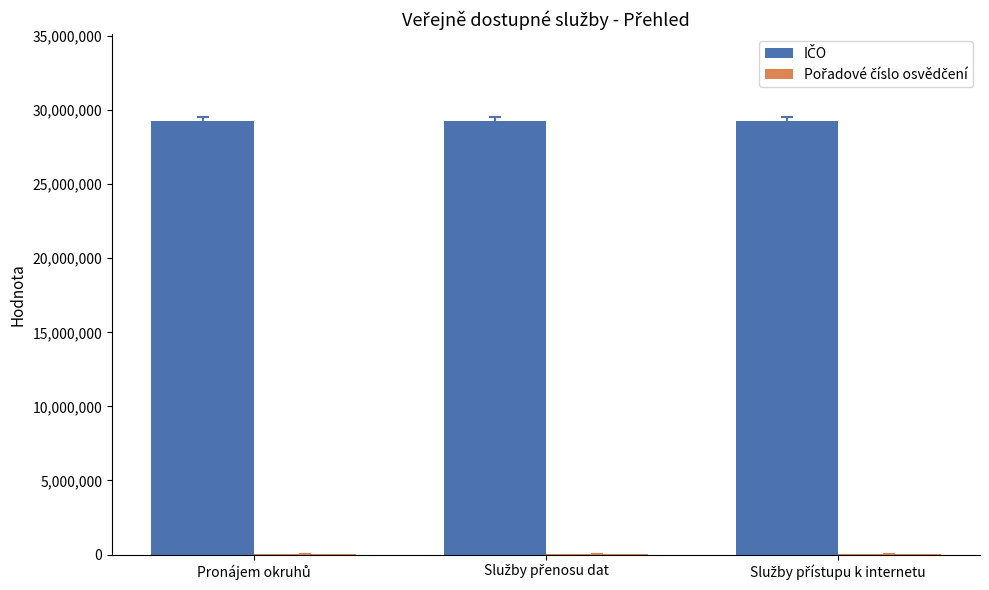

Are the bars grouped side by side (vs. stacked)?

Yes